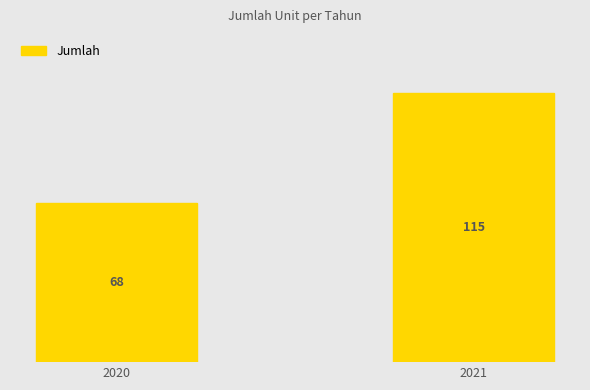

What is the average value?

92